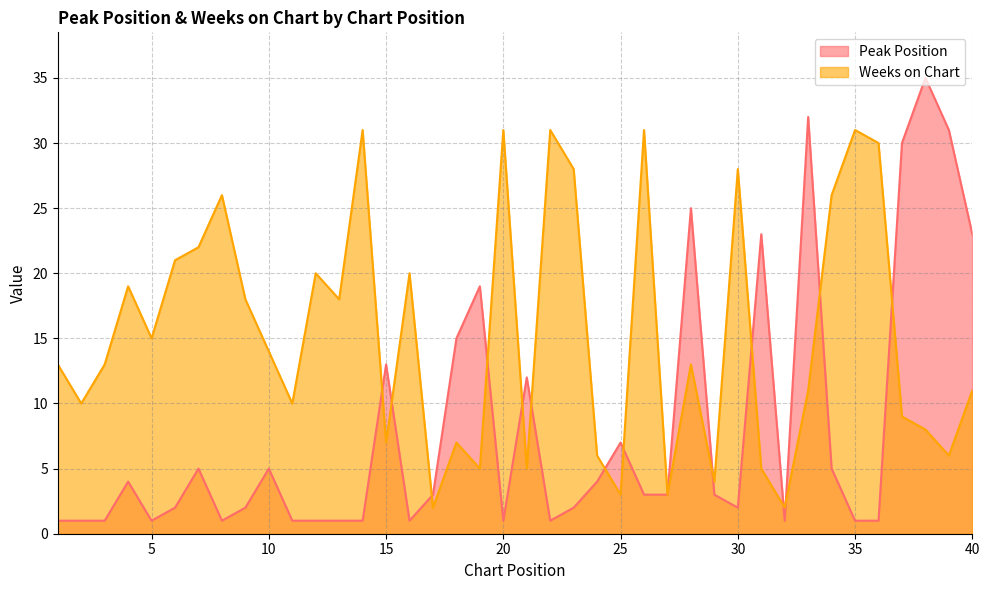

What is the difference between the maximum and second lowest values in the Peak Position series?

34